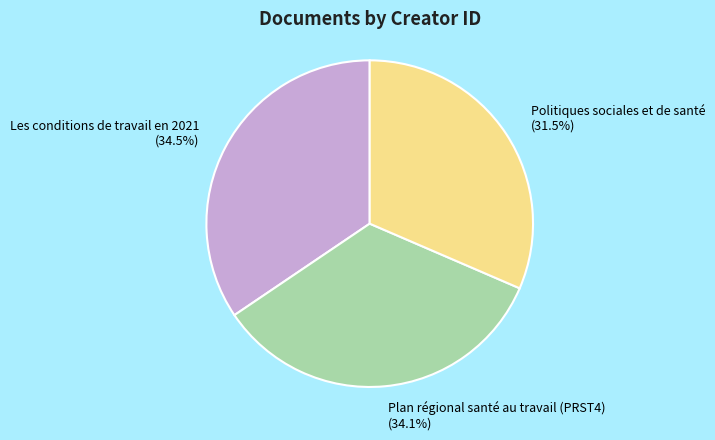

Do Les conditions de travail en 2021 and Plan régional santé au travail (PRST4) together represent more than half of the pie?

Yes